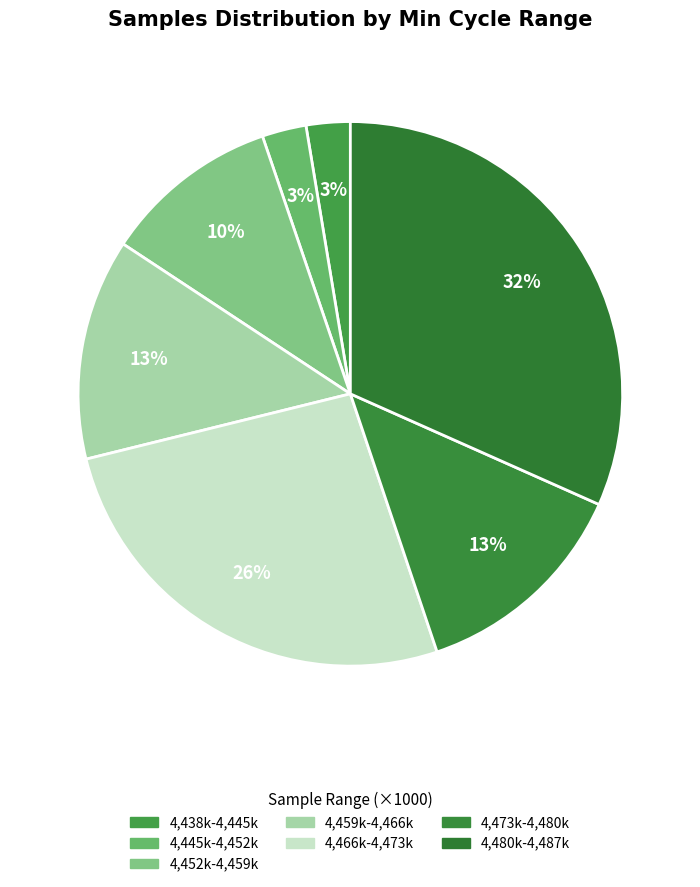

Count the number of slices in the pie.

7